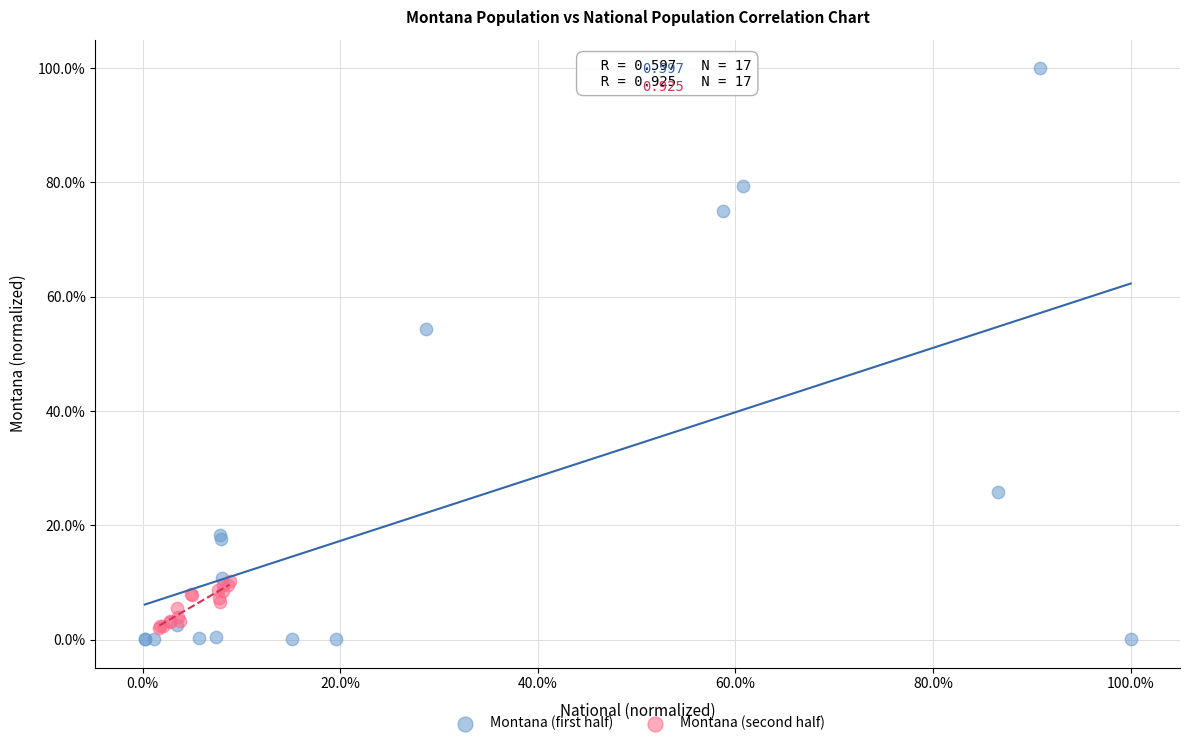

What are all the series names shown in the legend?

Montana (first half), Montana (second half)